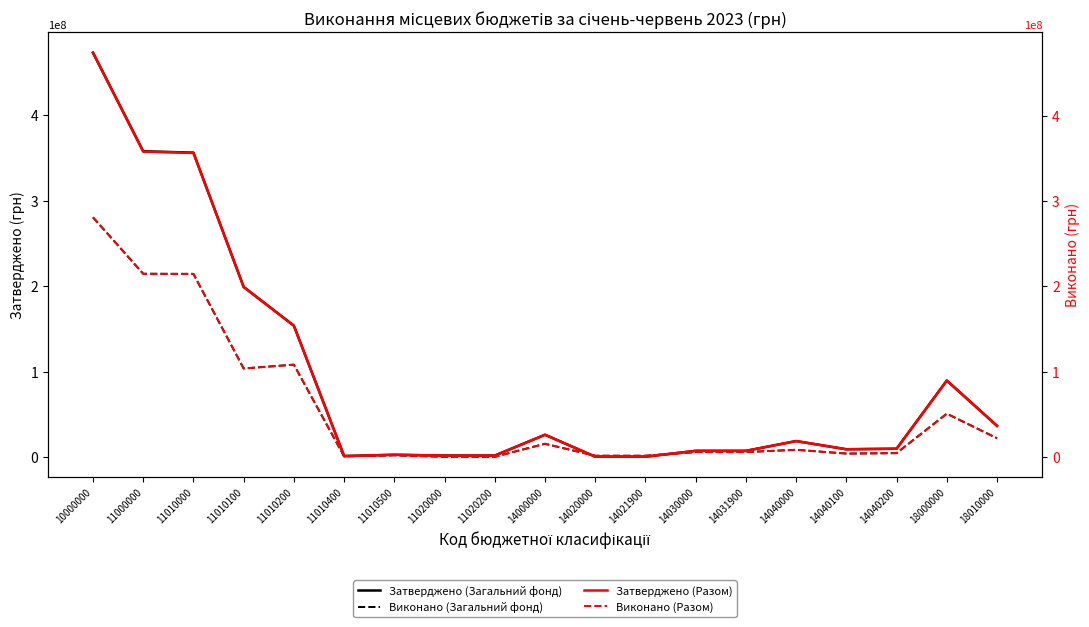

Reading left to right, transcribe all the data shown in this chart.

Затверджено (Загальний фонд): 10000000=473333634.0	11000000=357894634.0	11010000=356294634.0	11010100=199080000.0	11010200=153699634.0	11010400=1015000.0	11010500=2500000.0	11020000=1600000.0	11020200=1600000.0	14000000=25956000.0	14020000=295000.0	14021900=295000.0	14030000=7101000.0	14031900=7101000.0	14040000=18560000.0	14040100=8960000.0	14040200=9600000.0	18000000=89483000.0	18010000=36390000.0
Виконано (Загальний фонд): 10000000=280591995.1	11000000=214530711.3	11010000=214371583.1	11010100=103614907.1	11010200=108051504.1	11010400=746495.4	11010500=1958676.5	11020000=159128.3	11020200=159128.3	14000000=15393185.9	14020000=1345464.5	14021900=1345464.5	14030000=5701720.6	14031900=5701720.6	14040000=8346000.7	14040100=3910466.8	14040200=4435534.0	18000000=50667948.3	18010000=21862860.8
Затверджено (Разом): 10000000=473783634.0	11000000=357894634.0	11010000=356294634.0	11010100=199080000.0	11010200=153699634.0	11010400=1015000.0	11010500=2500000.0	11020000=1600000.0	11020200=1600000.0	14000000=25956000.0	14020000=295000.0	14021900=295000.0	14030000=7101000.0	14031900=7101000.0	14040000=18560000.0	14040100=8960000.0	14040200=9600000.0	18000000=89483000.0	18010000=36390000.0
Виконано (Разом): 10000000=280814134.1	11000000=214530711.3	11010000=214371583.1	11010100=103614907.1	11010200=108051504.1	11010400=746495.4	11010500=1958676.5	11020000=159128.3	11020200=159128.3	14000000=15393185.9	14020000=1345464.5	14021900=1345464.5	14030000=5701720.6	14031900=5701720.6	14040000=8346000.7	14040100=3910466.8	14040200=4435534.0	18000000=50667948.3	18010000=21862860.8